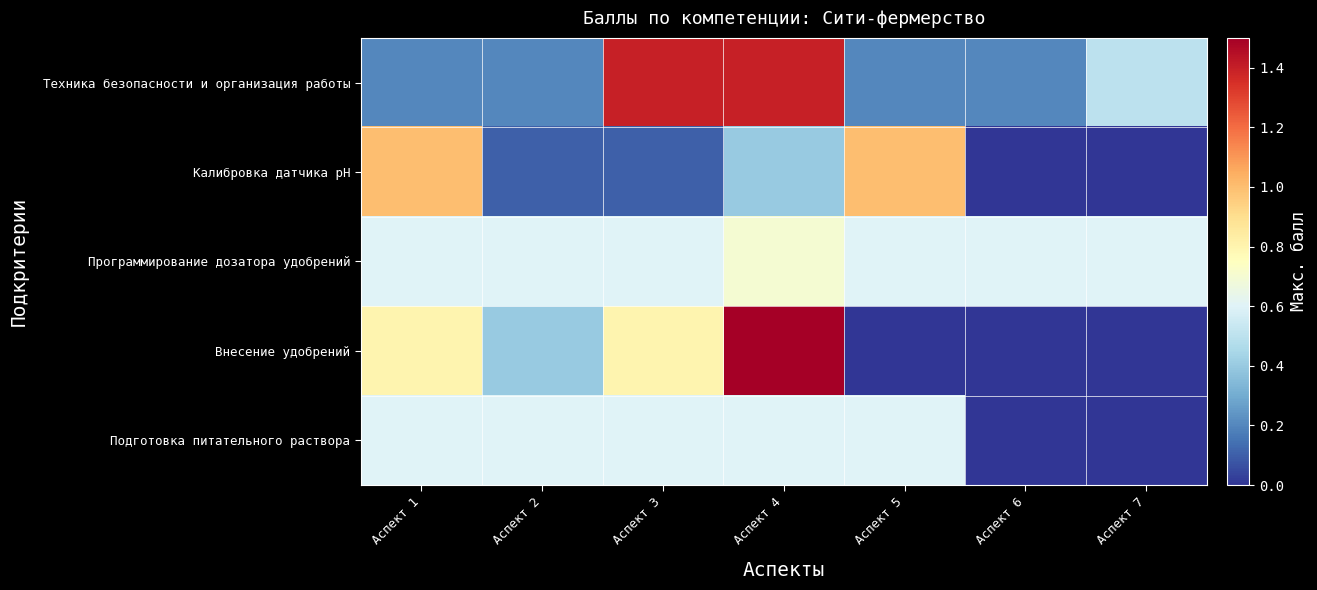

Reading right to left, transcribe all the data shown in this chart.

Техника безопасности и организация работы: Аспект 7=0.5	Аспект 6=0.2	Аспект 5=0.2	Аспект 4=1.4	Аспект 3=1.4	Аспект 2=0.2	Аспект 1=0.2
Калибровка датчика pH: Аспект 7=0.0	Аспект 6=0.0	Аспект 5=1.0	Аспект 4=0.4	Аспект 3=0.1	Аспект 2=0.1	Аспект 1=1.0
Программирование дозатора удобрений: Аспект 7=0.6	Аспект 6=0.6	Аспект 5=0.6	Аспект 4=0.7	Аспект 3=0.6	Аспект 2=0.6	Аспект 1=0.6
Внесение удобрений: Аспект 7=0.0	Аспект 6=0.0	Аспект 5=0.0	Аспект 4=1.5	Аспект 3=0.8	Аспект 2=0.4	Аспект 1=0.8
Подготовка питательного раствора: Аспект 7=0.0	Аспект 6=0.0	Аспект 5=0.6	Аспект 4=0.6	Аспект 3=0.6	Аспект 2=0.6	Аспект 1=0.6